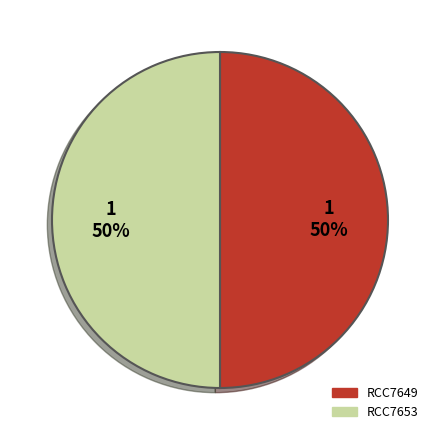

Is the sum of RCC7649 and RCC7653 greater than half?

Yes